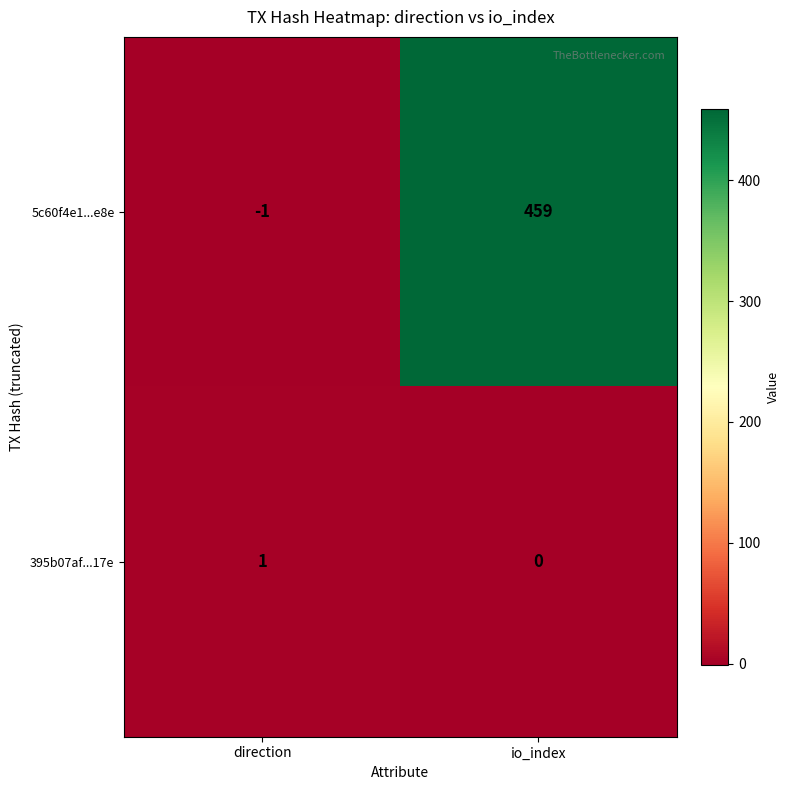

List the series in order of their overall mean, lowest first.

395b07af...17e, 5c60f4e1...e8e